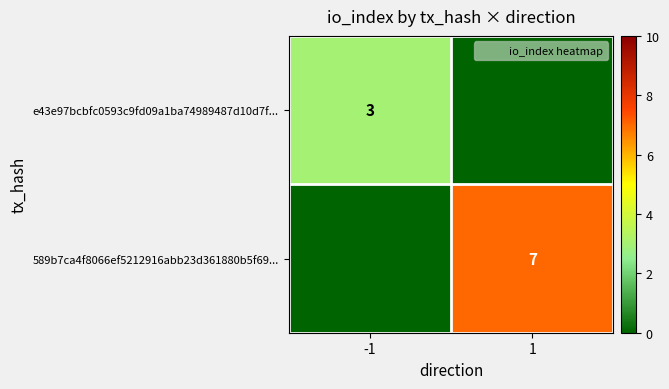

At which category is the sum across all series the highest?

1